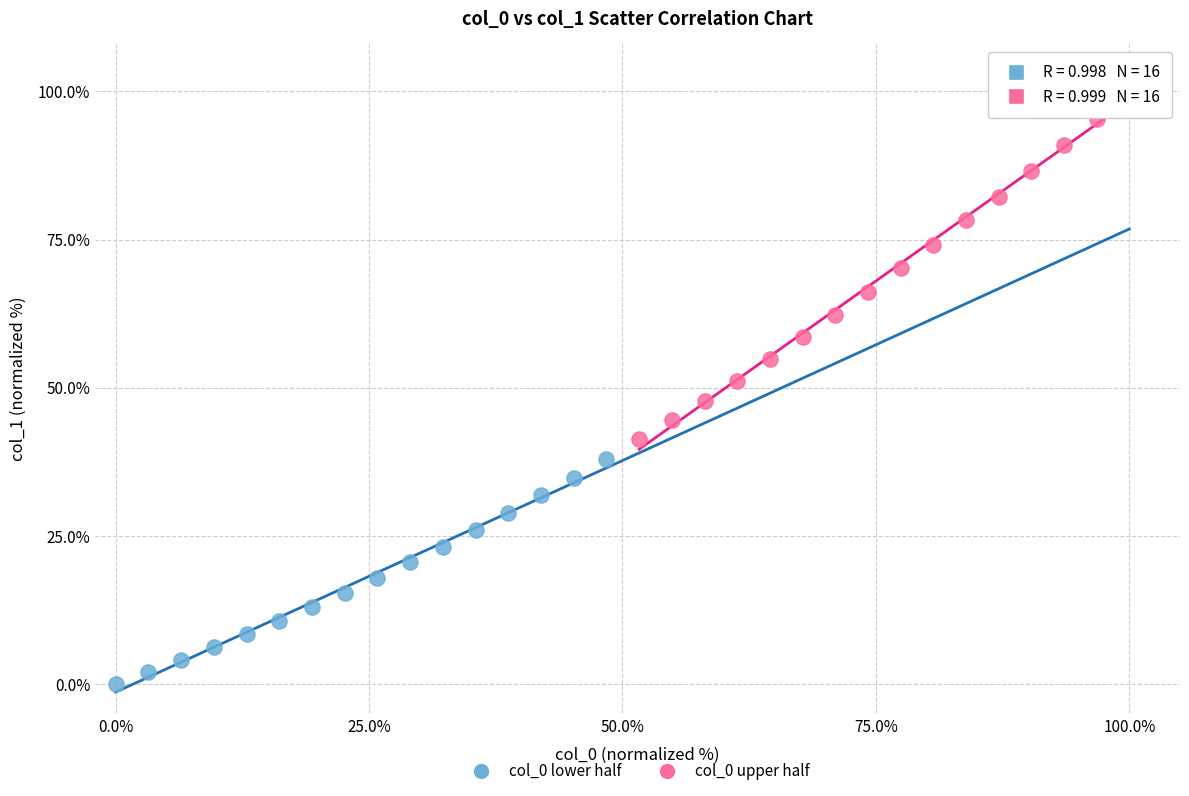

Which series contains the highest Y value?

col_0 upper half